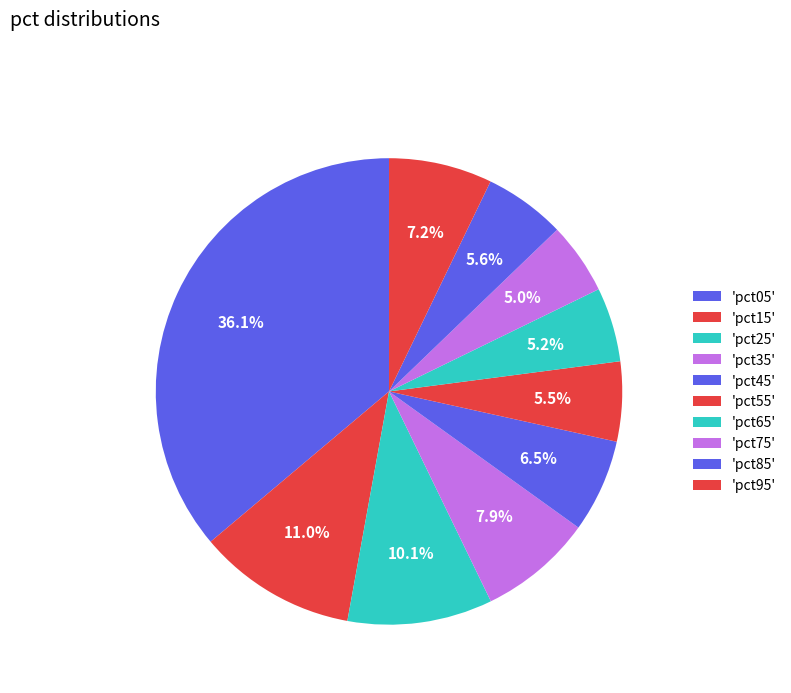

Which slice is the largest?

pct05